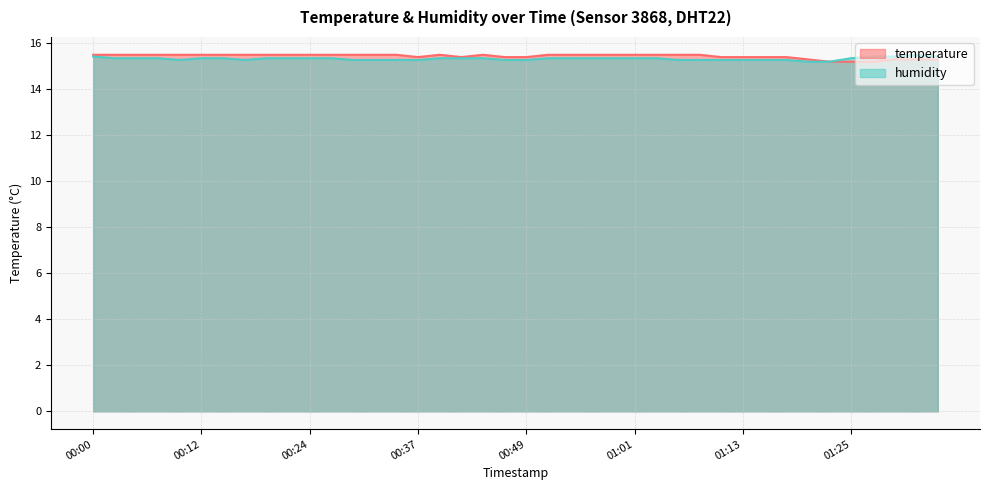

True or false: humidity and temperature cross at least once.

False